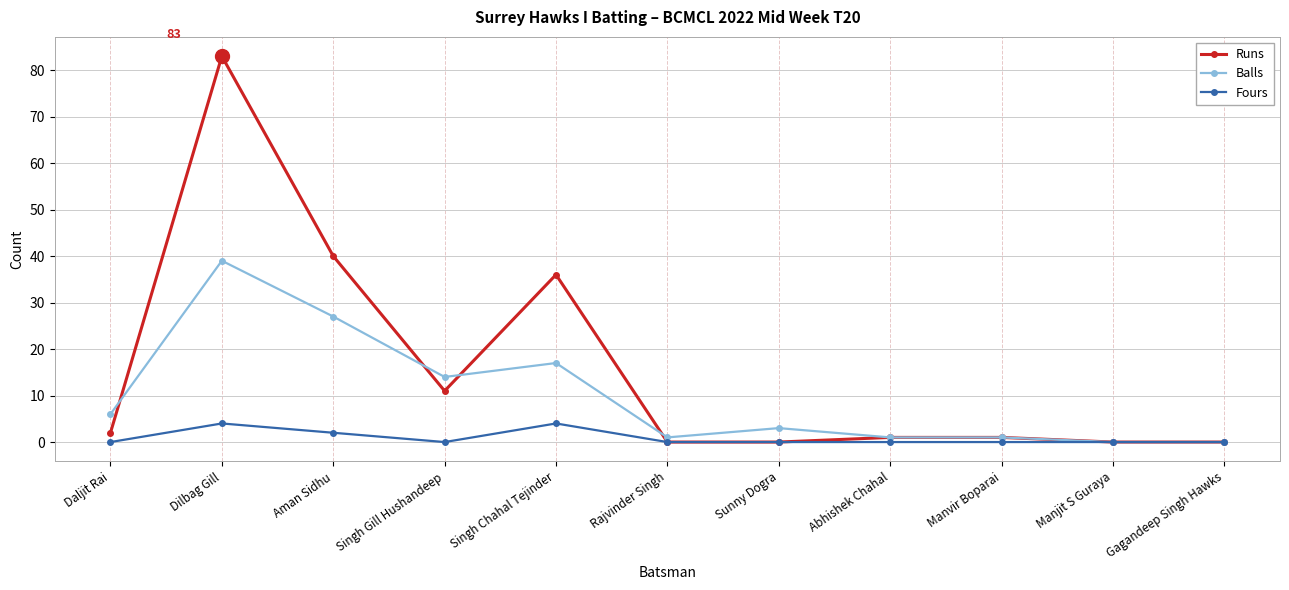

How many series are shown in this chart?

3